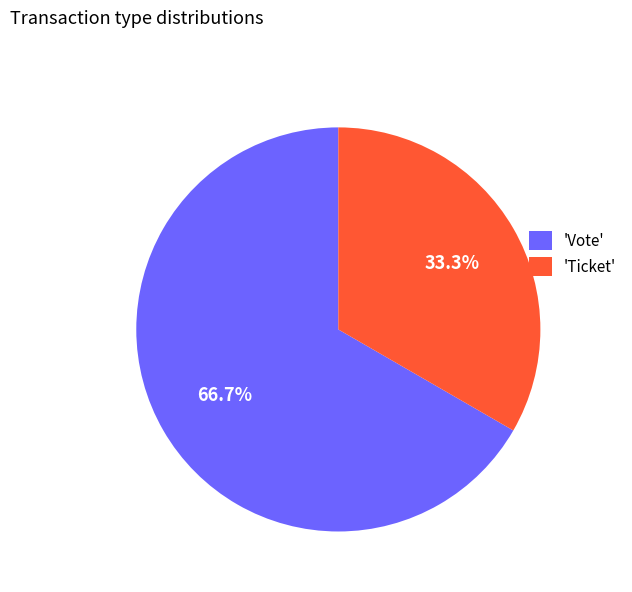

Which slice is the largest?

'Vote'